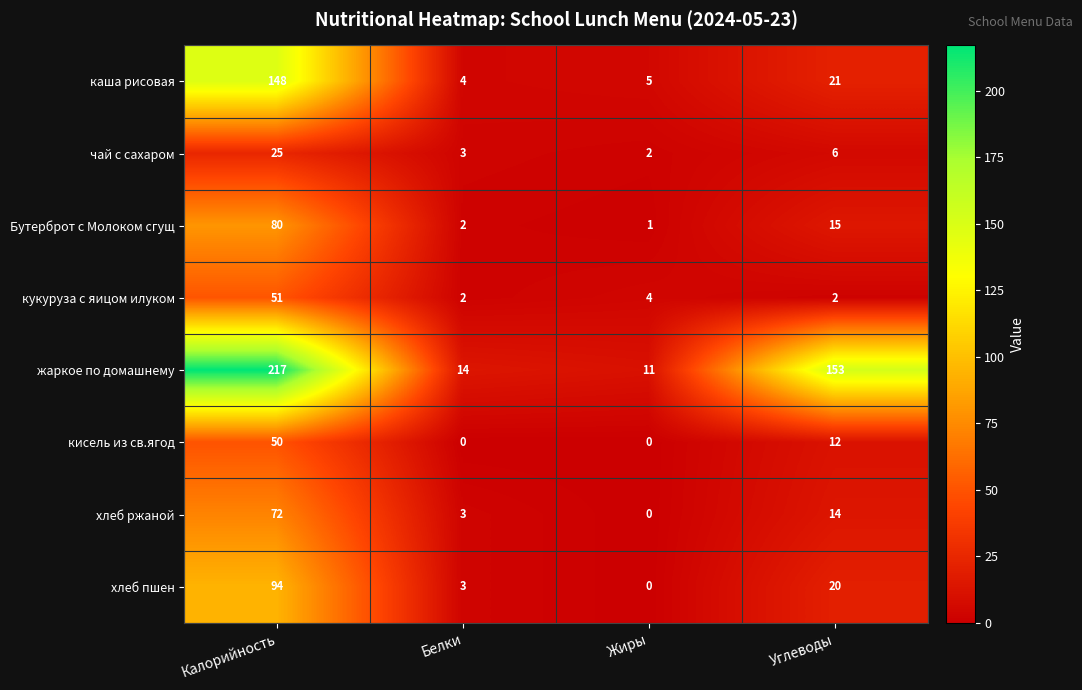

At how many categories does at least one series exceed 150?

2